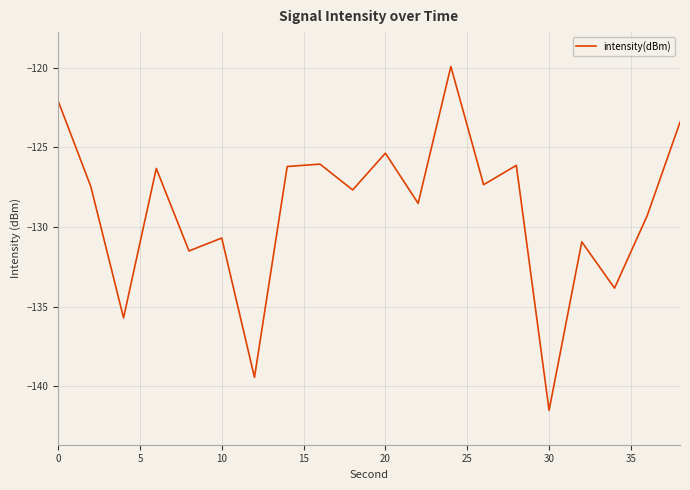

What is the maximum value shown in the chart?

-119.9